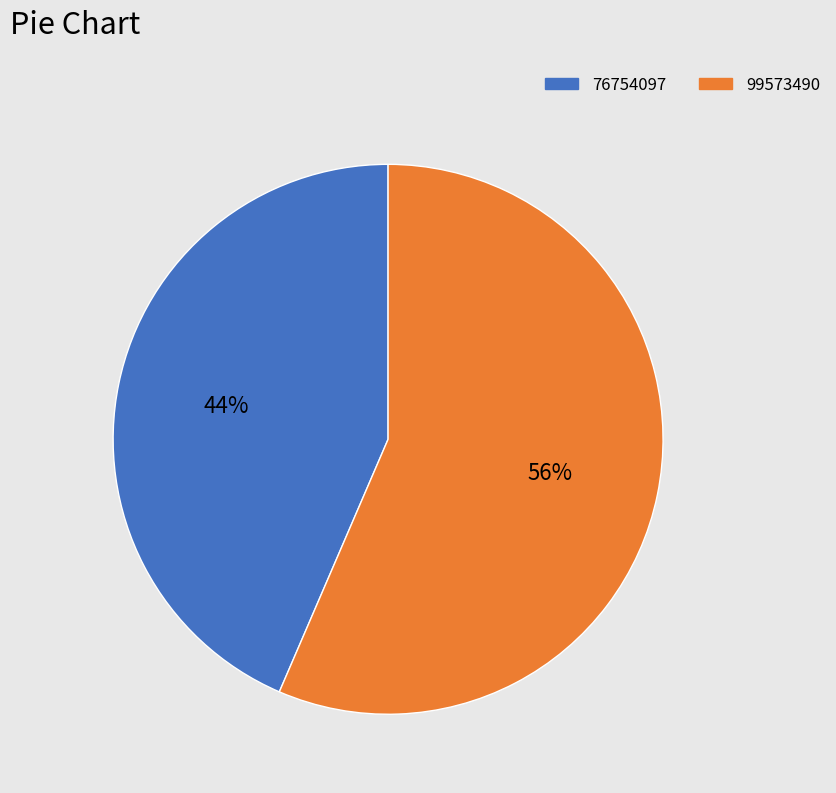

To the nearest percent, what is the combined percentage of 99573490 and 76754097?

100%